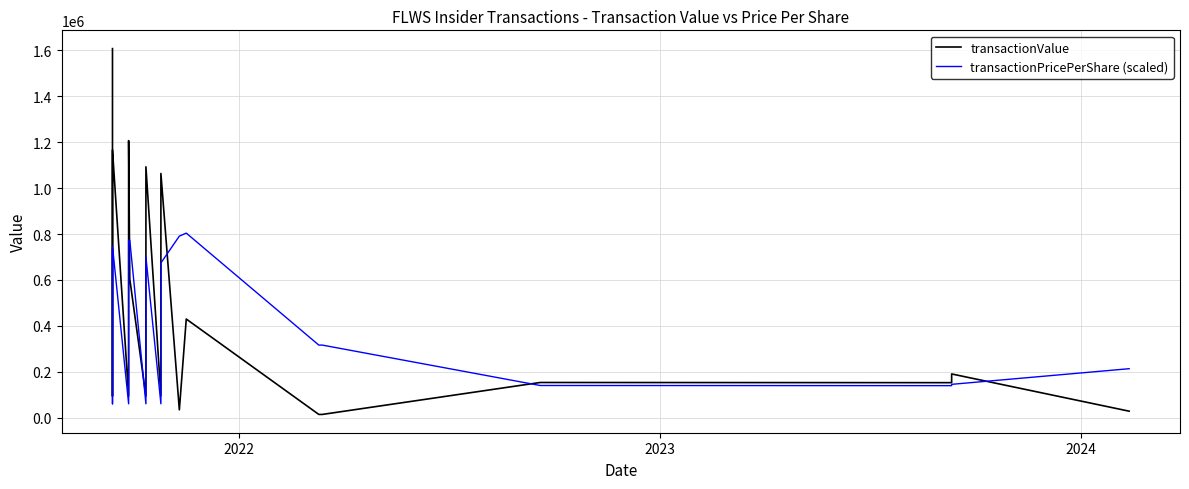

How many categories are shown in the chart?

19